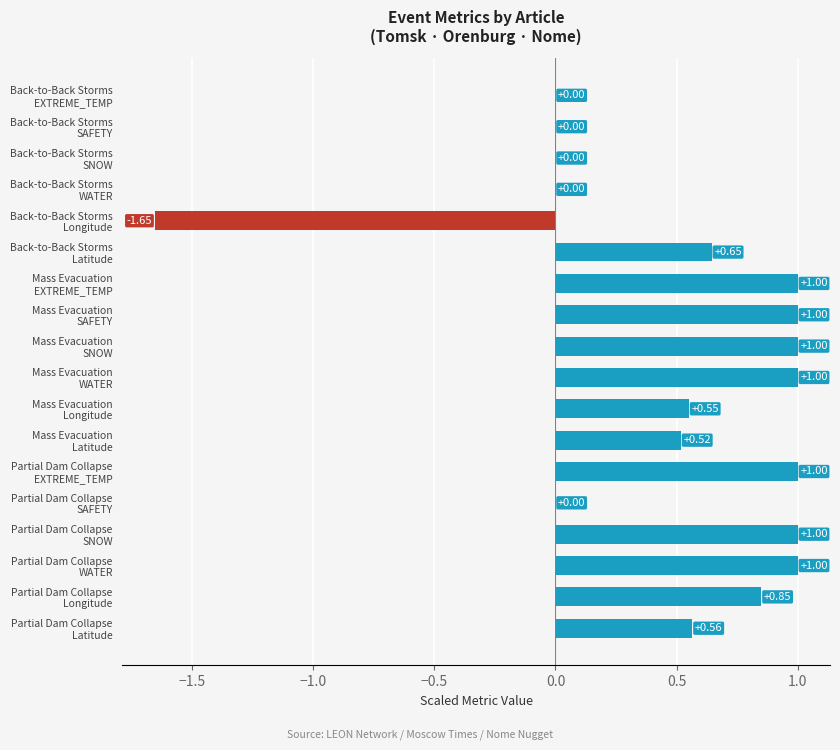

How many series are shown in this chart?

1